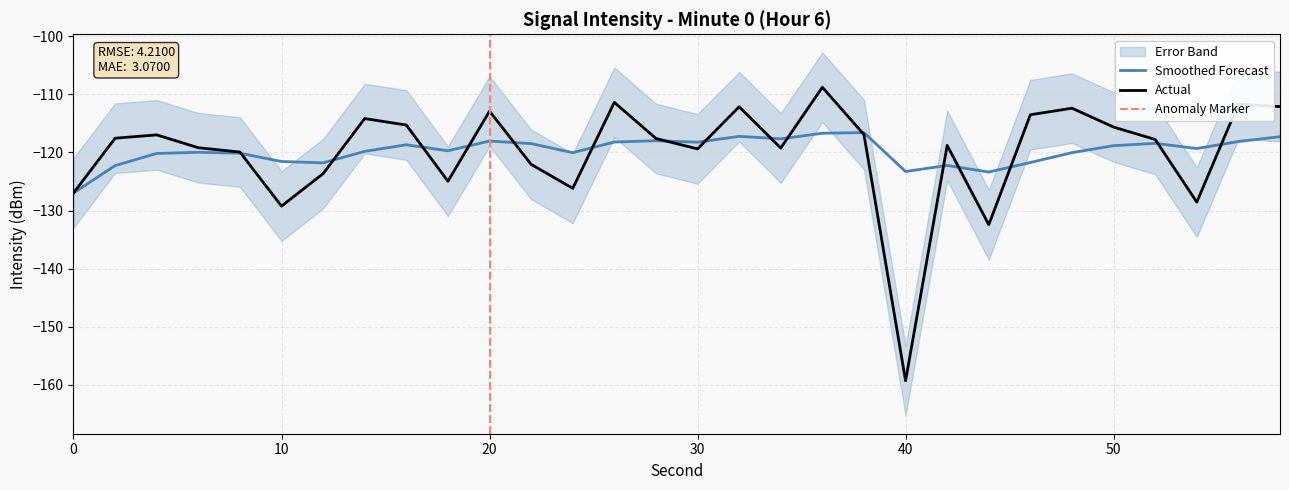

How many interior local valleys does the intensity(dBm) series have?

8